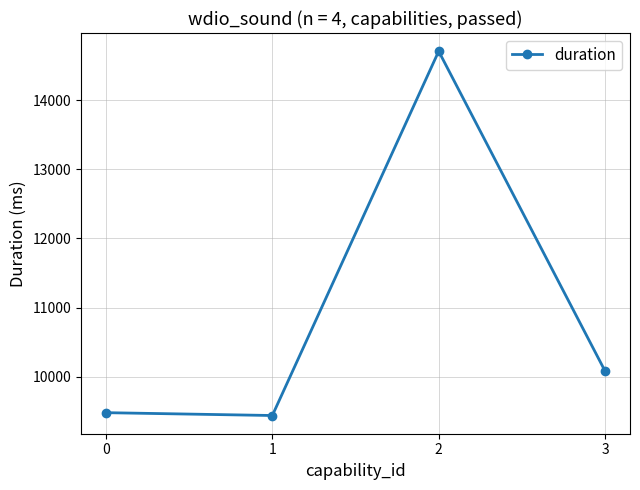

What is the smallest value displayed?

9441